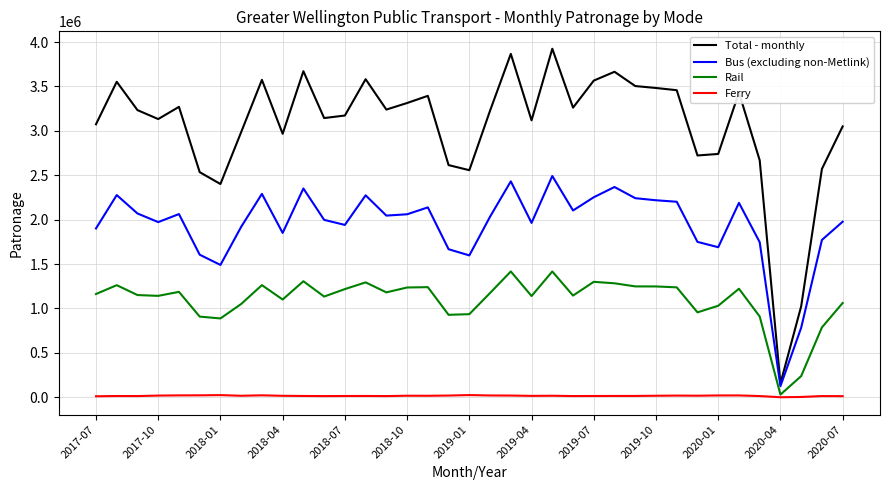

Rank the series by their maximum value, from highest to lowest.

Total - monthly, Bus (excluding non-Metlink), Rail, Ferry